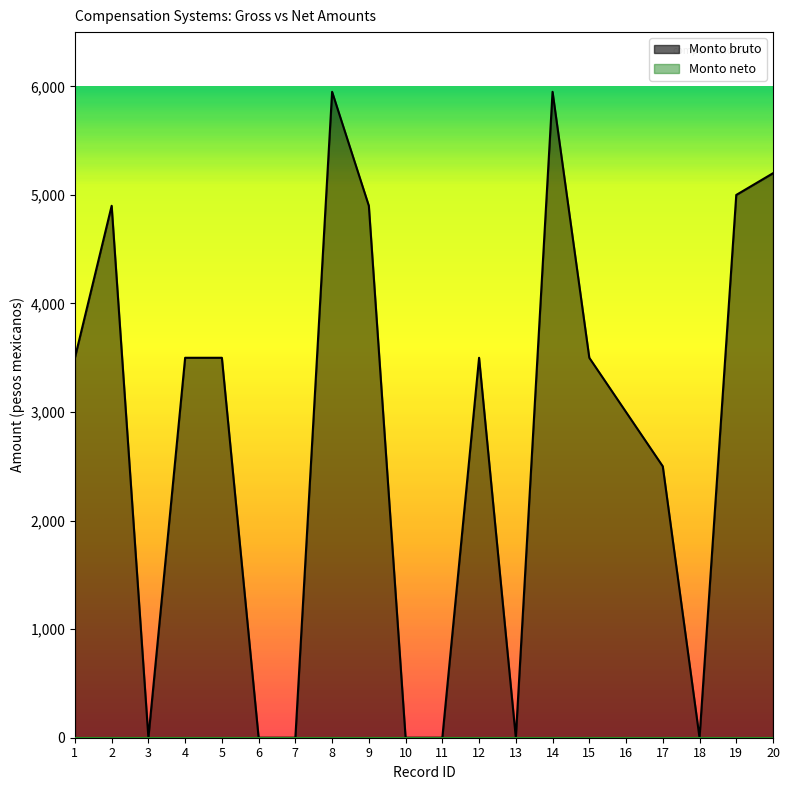

Does the chart display data point markers on the line(s)?

No